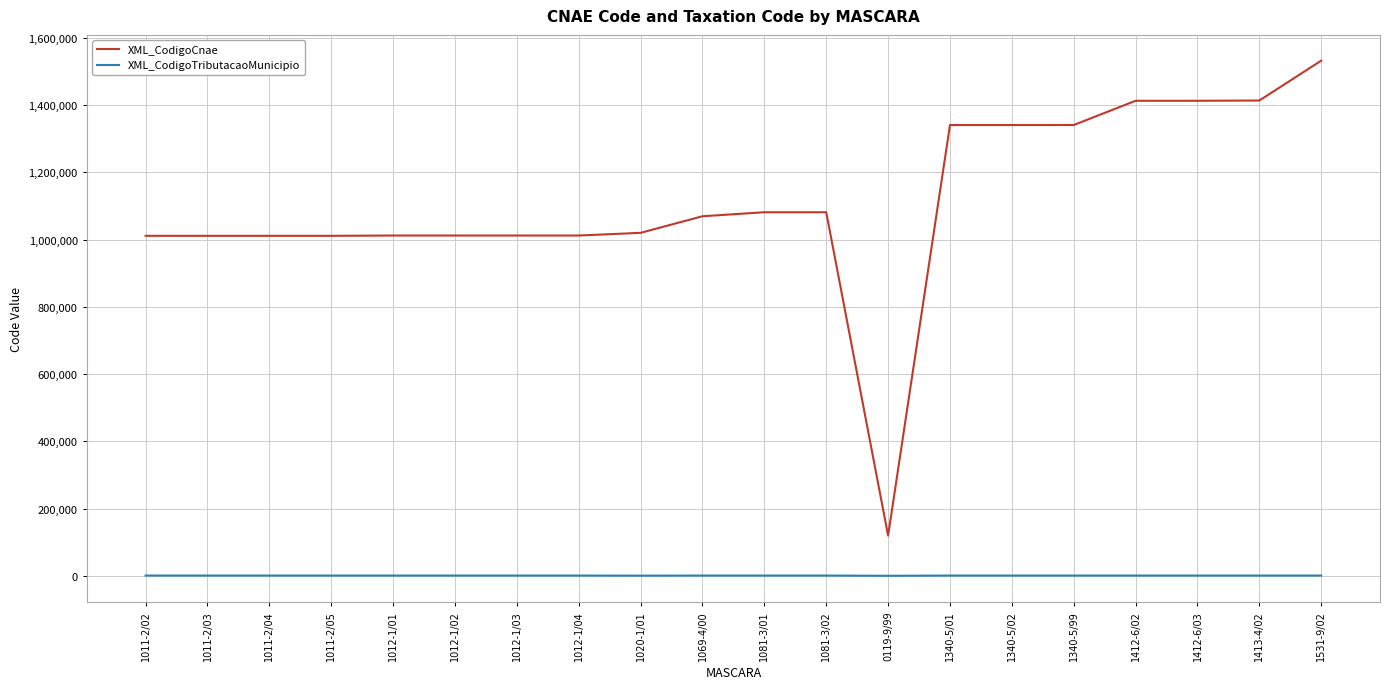

The XML_CodigoCnae series shows 1413402 at 1413-4/02. True or false?

True